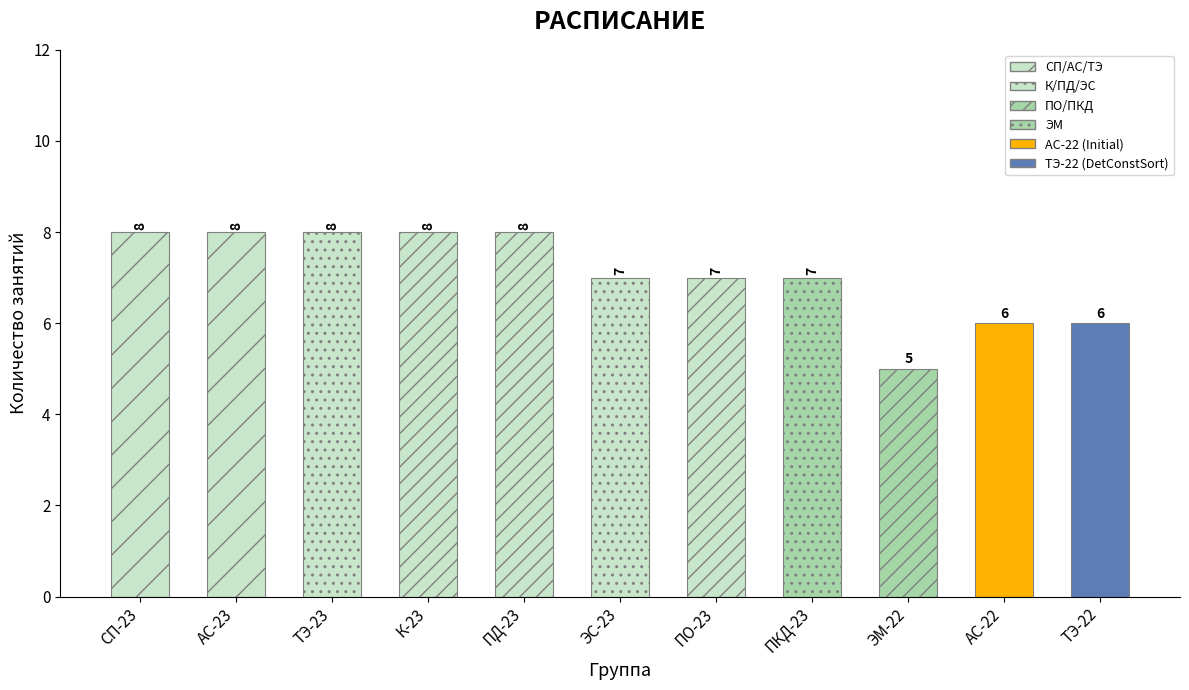

What value does the data have at ПКД-23?

7